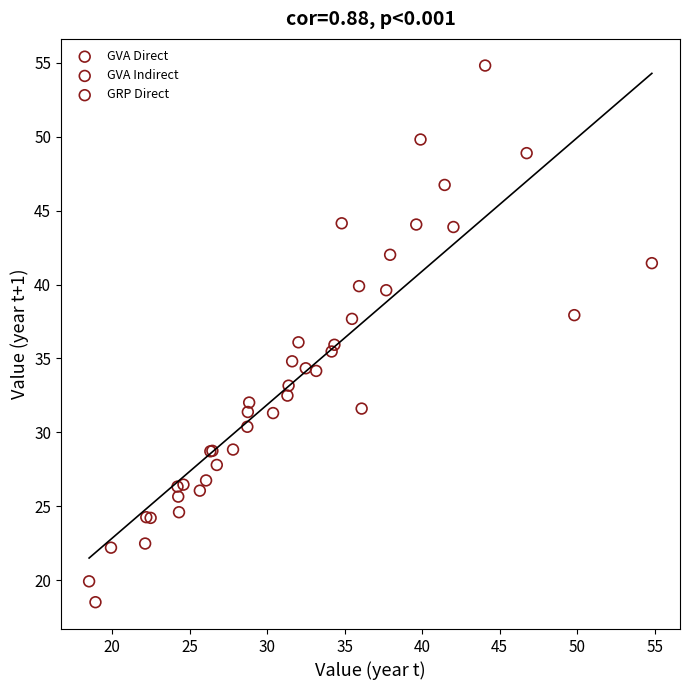

Which series contains the lowest Y value?

GVA Indirect